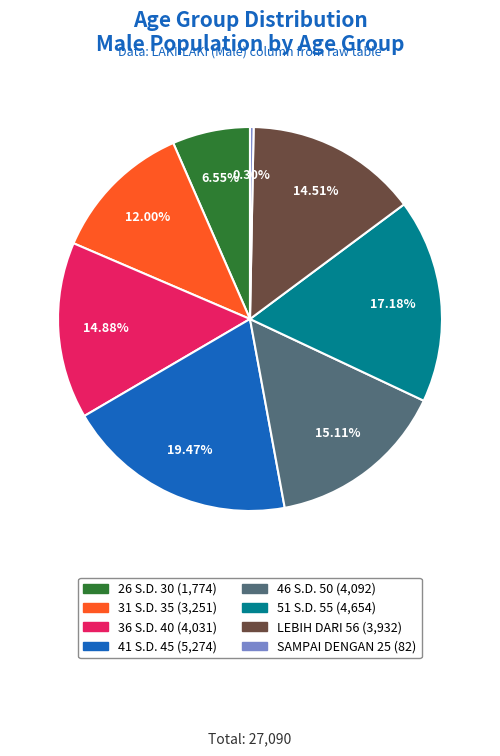

How many segments does this pie chart have?

8